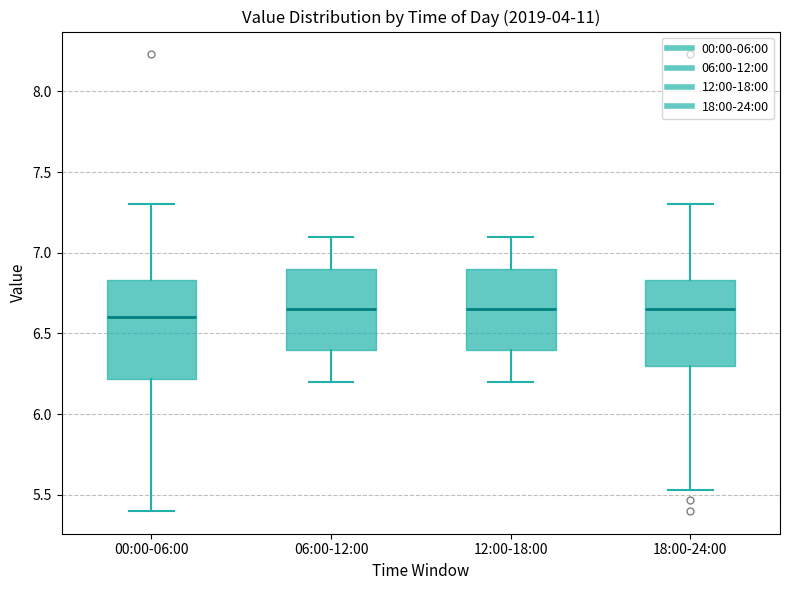

Which box's median line is the lowest?

00:00-06:00